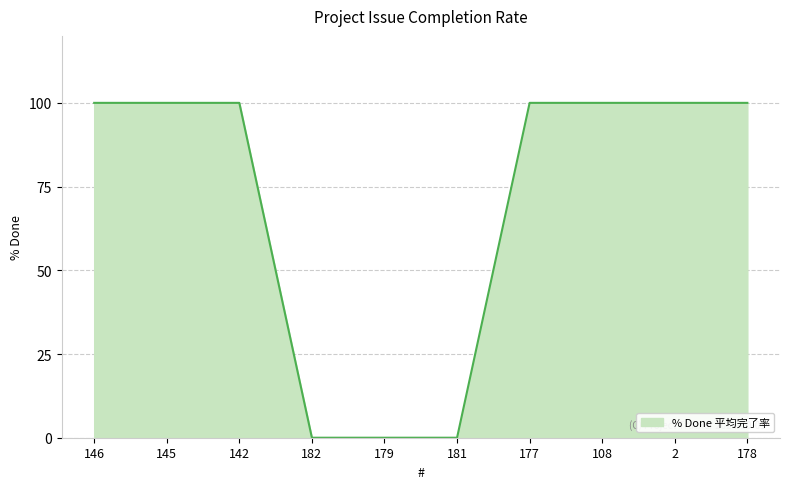

The chart shows a value of 138 at 142. True or false?

False